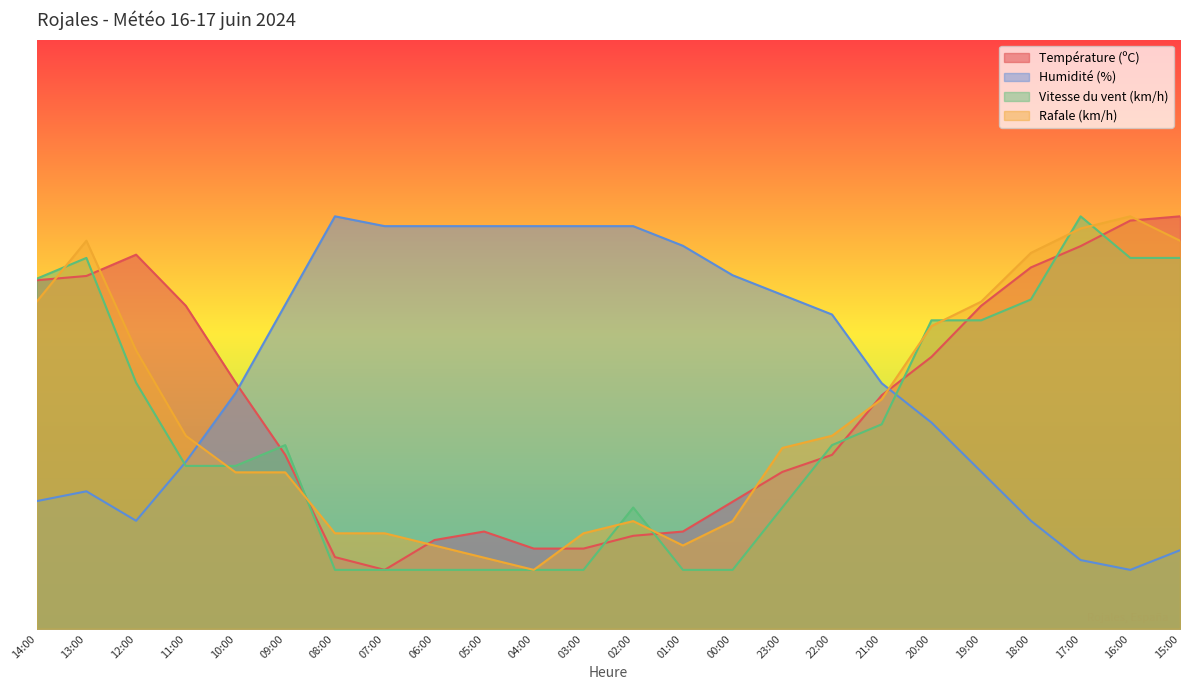

Count the number of data series in this chart.

4